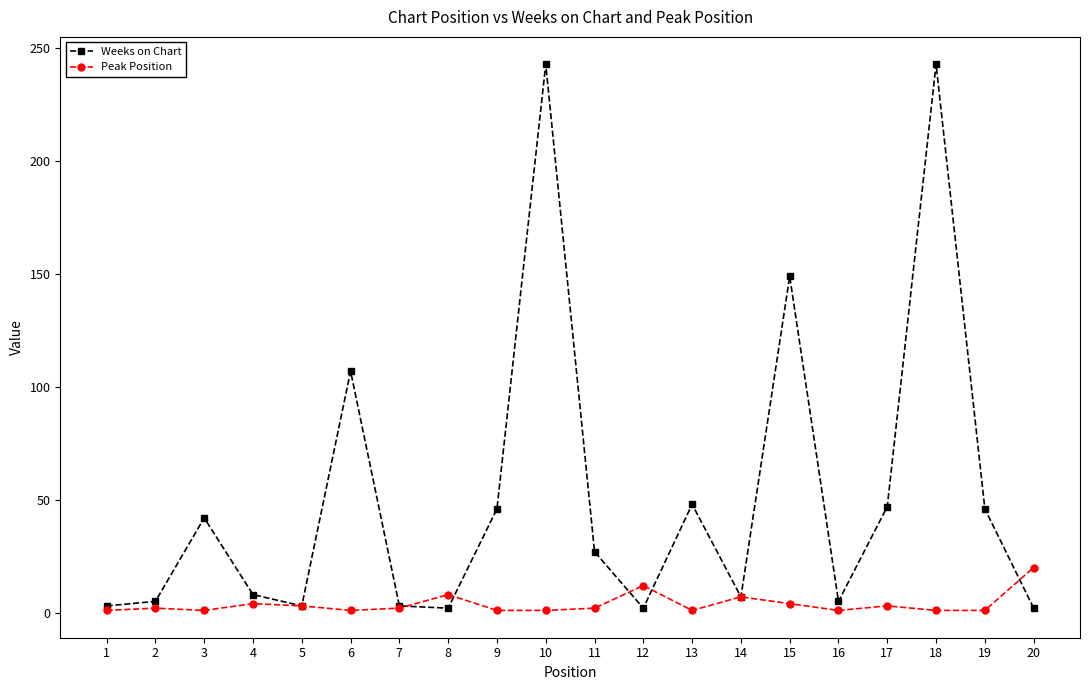

List the series in order of their peak value, lowest first.

Peak Position, Weeks on Chart